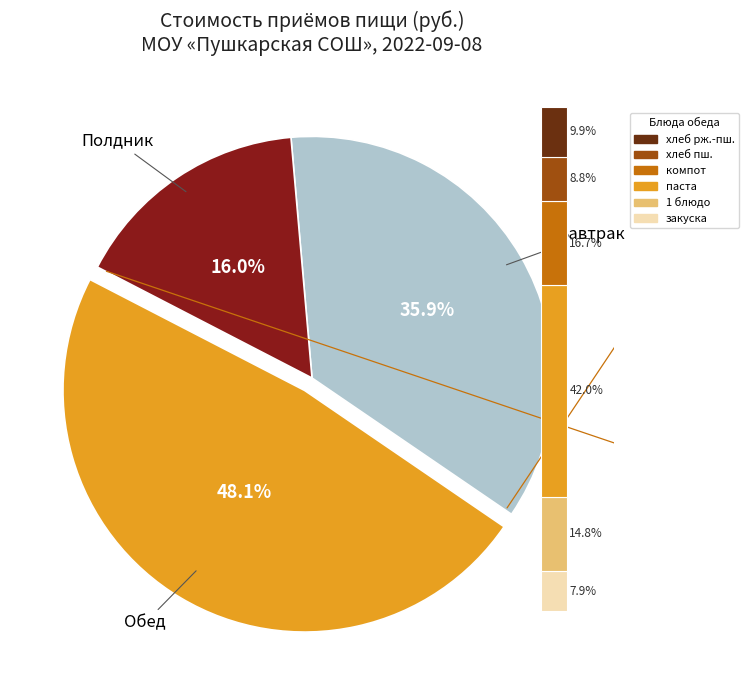

To the nearest percent, what is the difference between the largest and smallest slice percentages?

32%